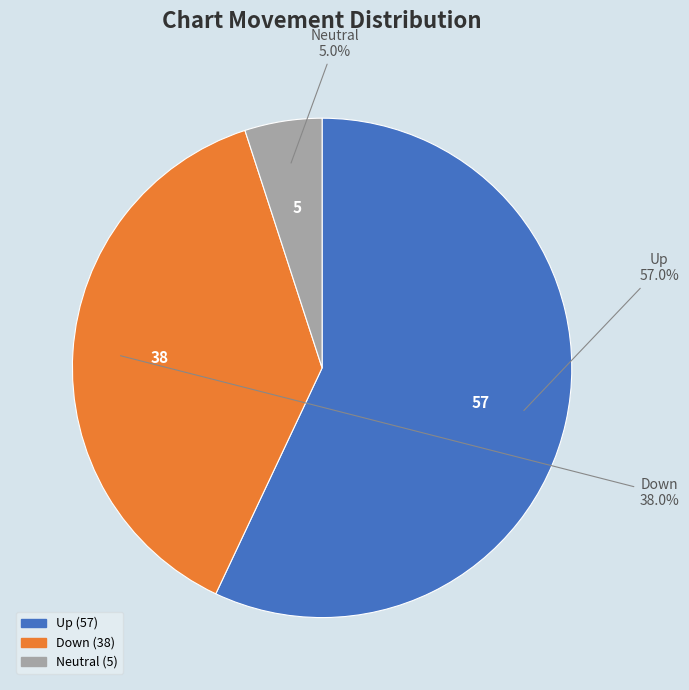

Count the number of slices in the pie.

3